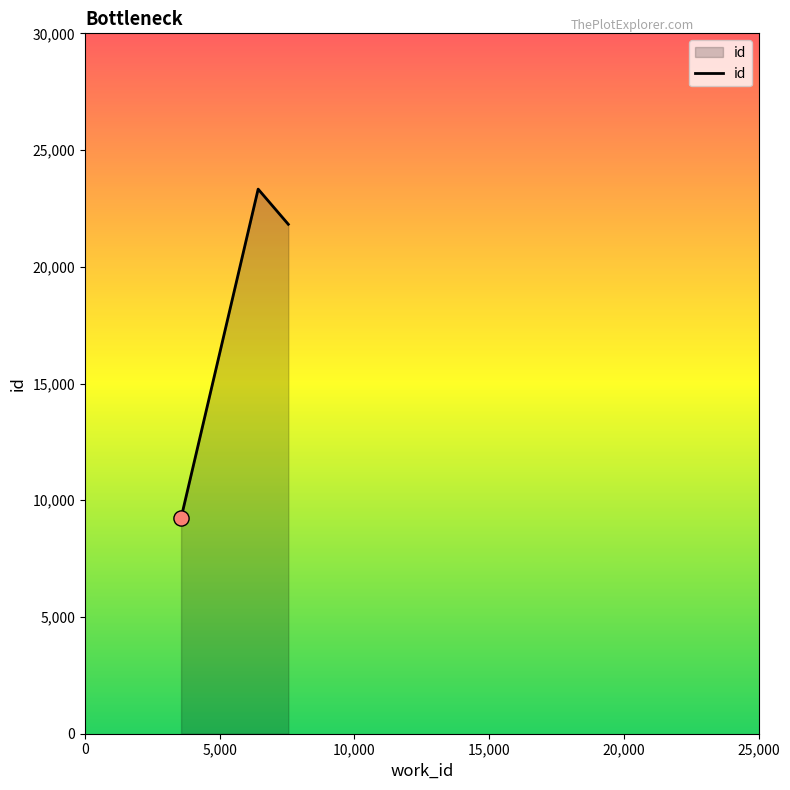

What is the sum of all values?

54385